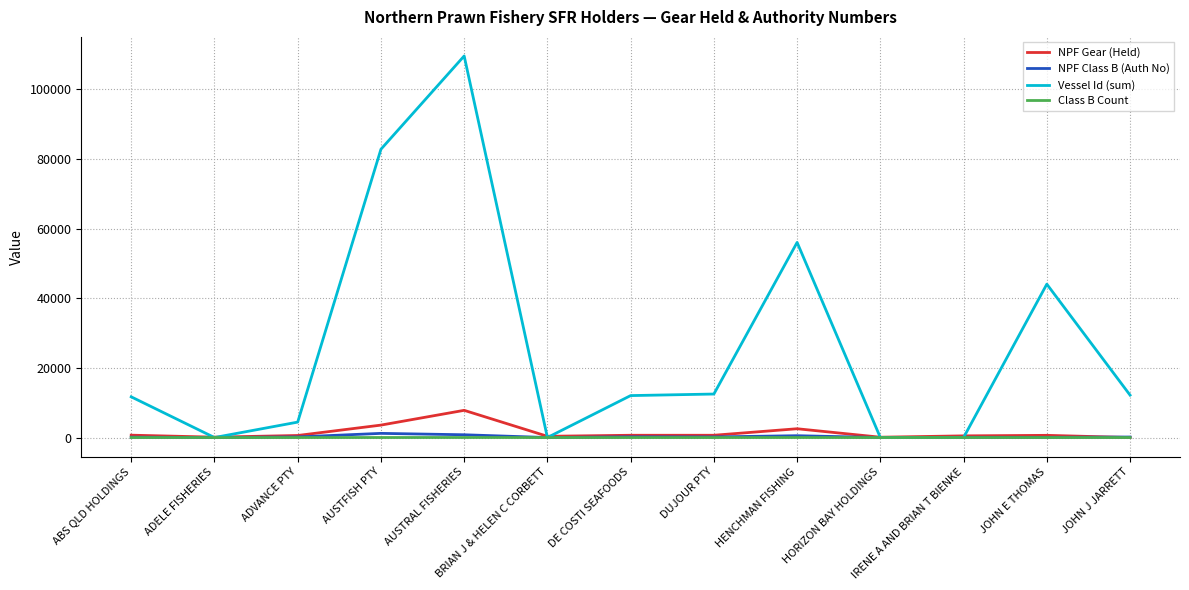

Which series has the largest total across all categories?

Vessel Id (sum)